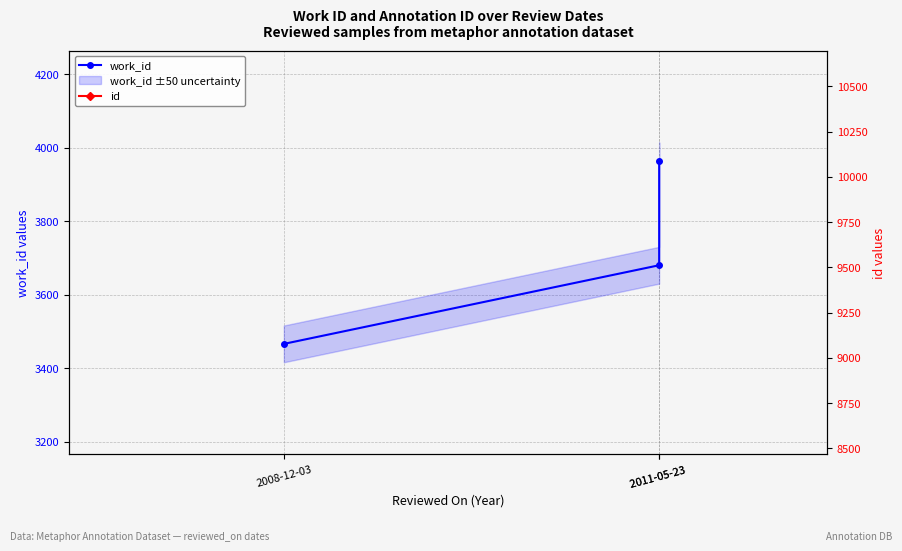

At which category does the chart reach its minimum across all series?

2008-12-03